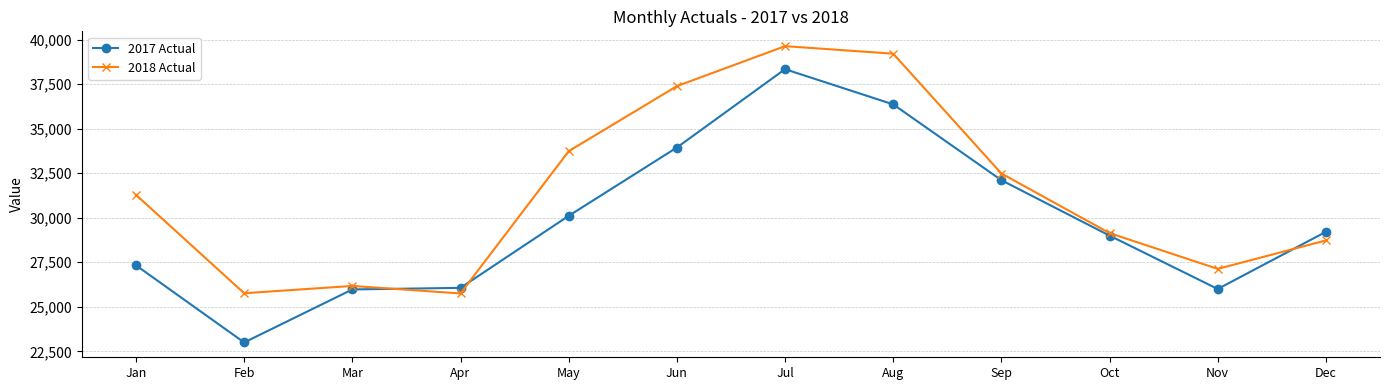

Between Apr and Oct, which series saw the biggest shift?

2018 Actual